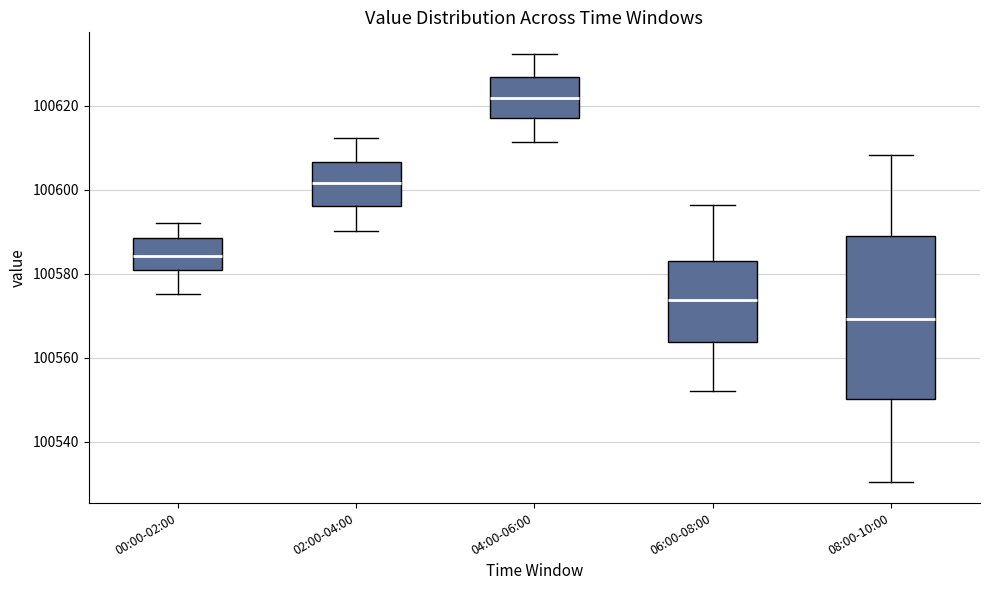

Reading left to right, transcribe this box plot: for each box, give where its median line is, the range the box spans, and where its two whiskers end, as read against the y-axis. The values are not printed on the chart, so give them approximately, as read against the axis.

00:00-02:00: median 100584, box 100580 to 100588, whiskers 100576 to 100592
02:00-04:00: median 100602, box 100596 to 100606, whiskers 100590 to 100612
04:00-06:00: median 100622, box 100618 to 100626, whiskers 100612 to 100632
06:00-08:00: median 100574, box 100564 to 100584, whiskers 100552 to 100596
08:00-10:00: median 100570, box 100550 to 100588, whiskers 100530 to 100608